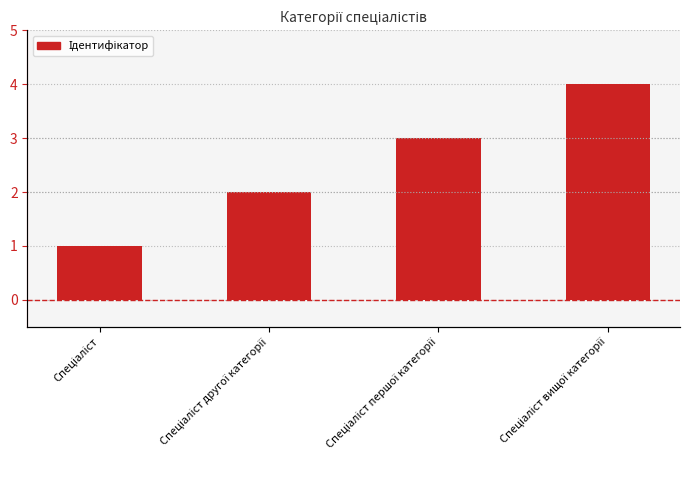

What is the difference between the second highest and second lowest values?

1